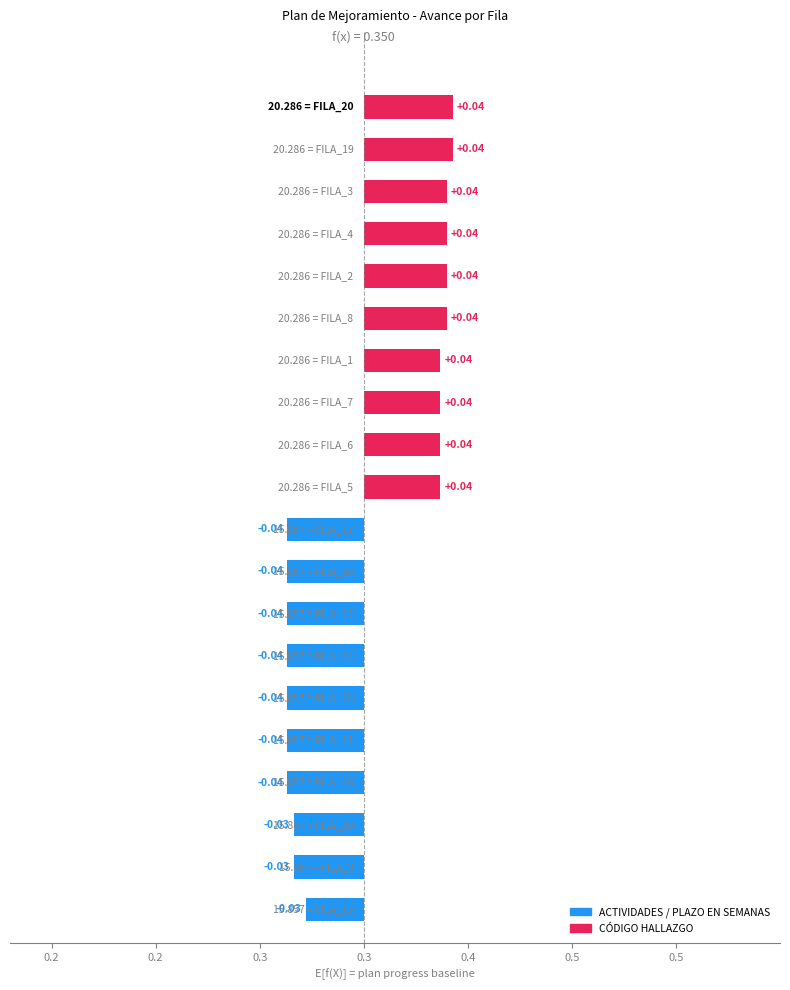

How many bars are there in total?

20